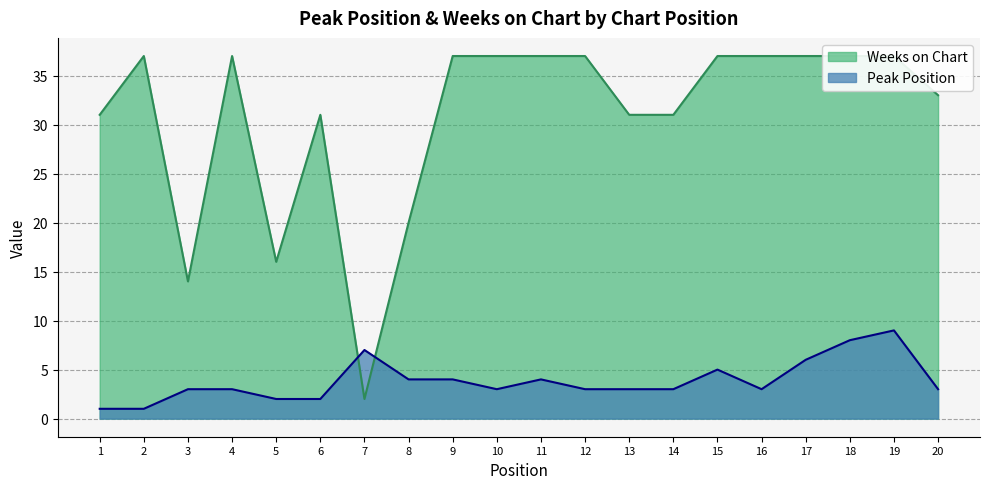

Rank the categories by Peak Position value from highest to lowest.

19, 18, 7, 17, 15, 8, 9, 11, 3, 4, 10, 12, 13, 14, 16, 20, 5, 6, 1, 2